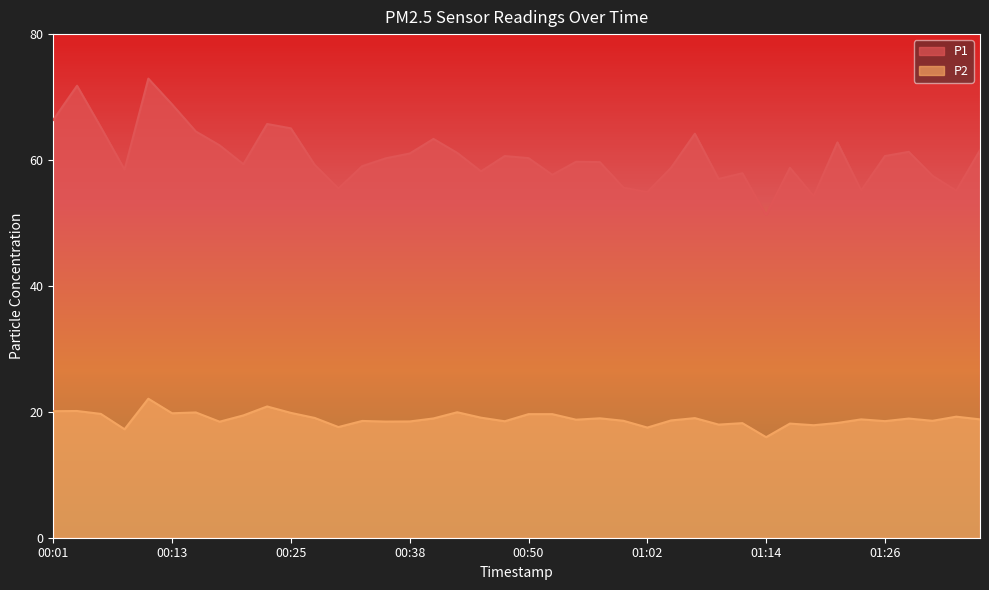

Which series has the widest spread of values?

P1